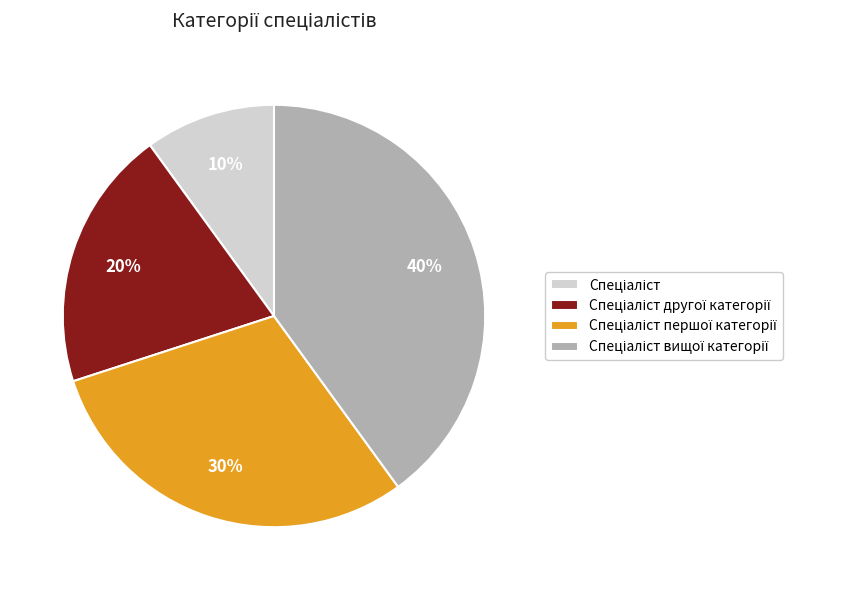

To the nearest percent, what is the difference between the largest and smallest slice percentages?

30%